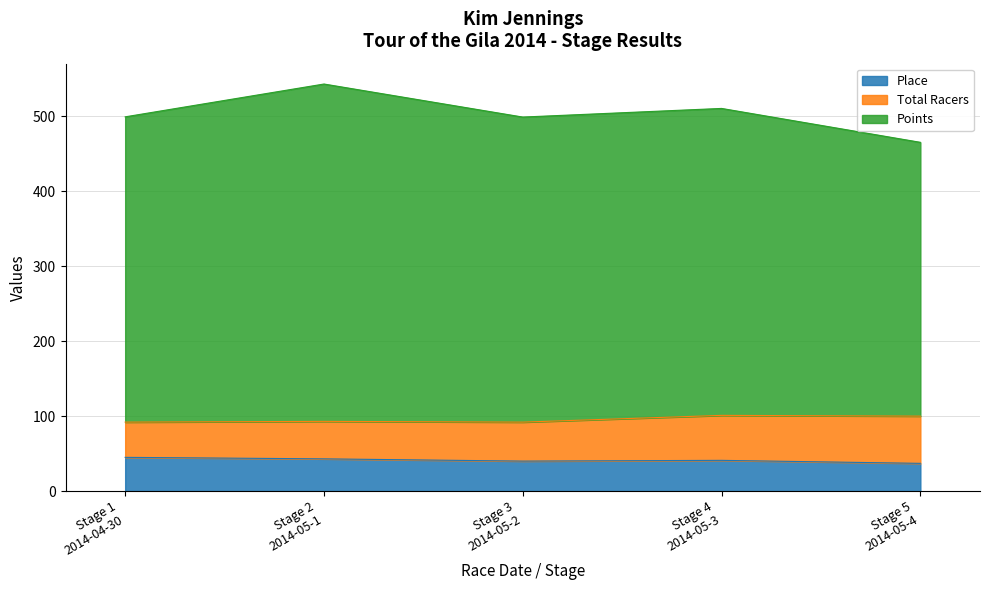

What is the minimum value for Place?

37.0